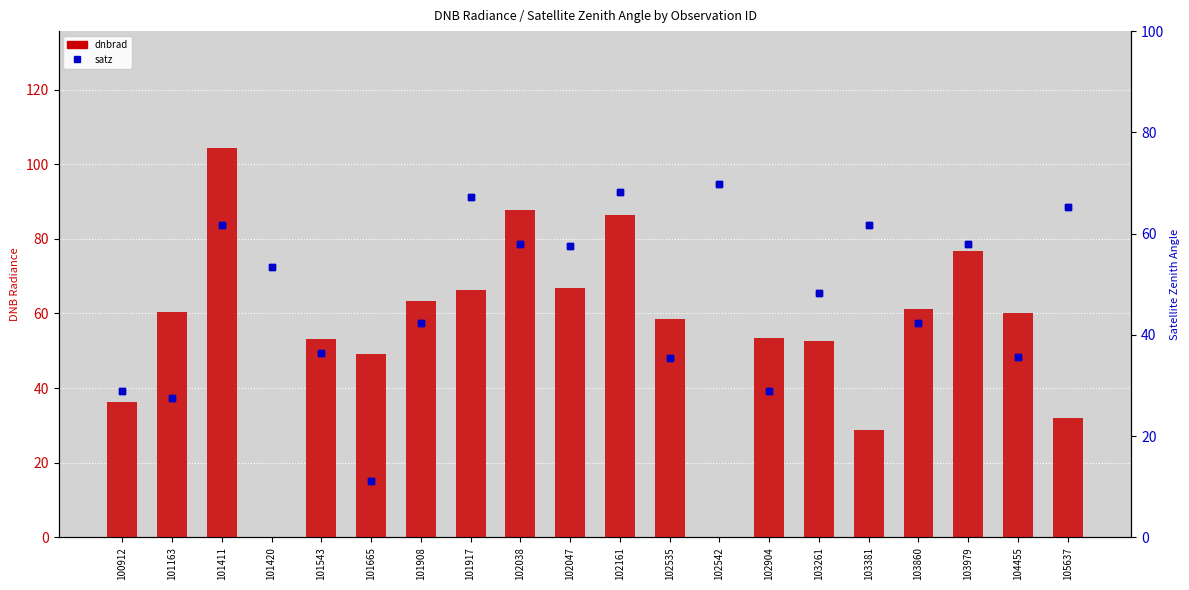

At which category is the sum across all series the highest?

101411